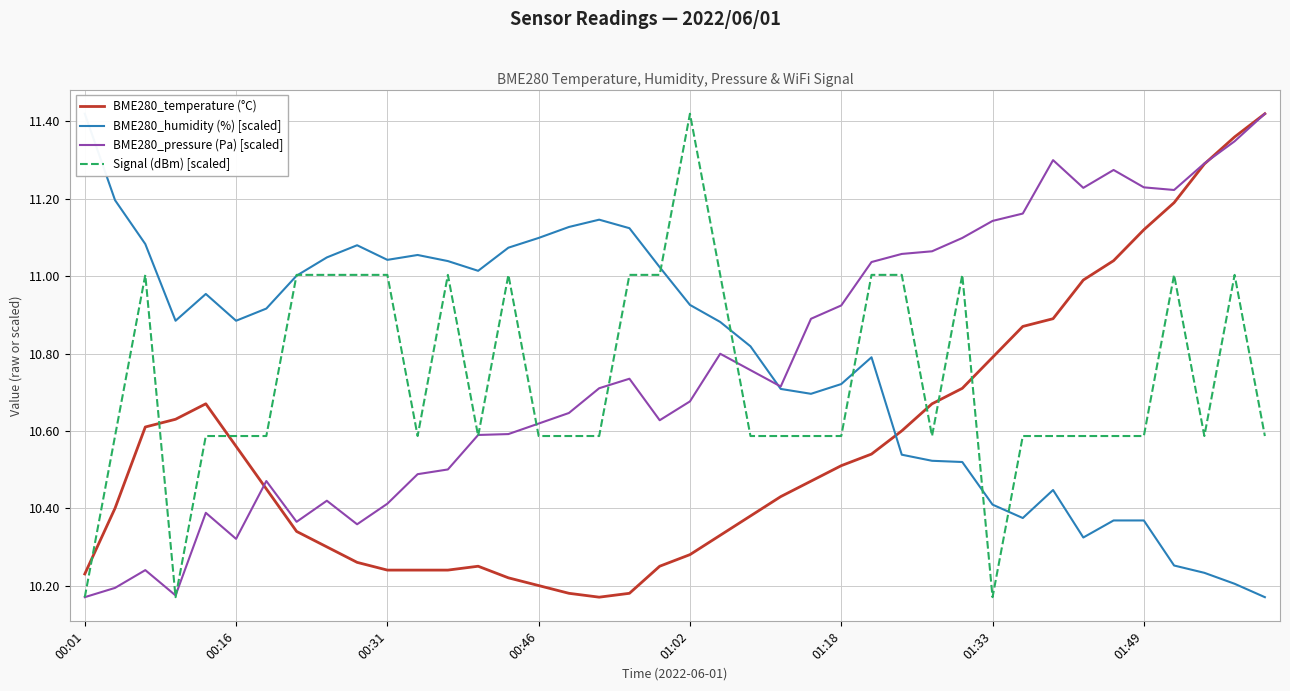

After their last crossing, which series has the higher values: BME280_temperature (°C) or Signal (dBm) [scaled]?

BME280_temperature (°C)